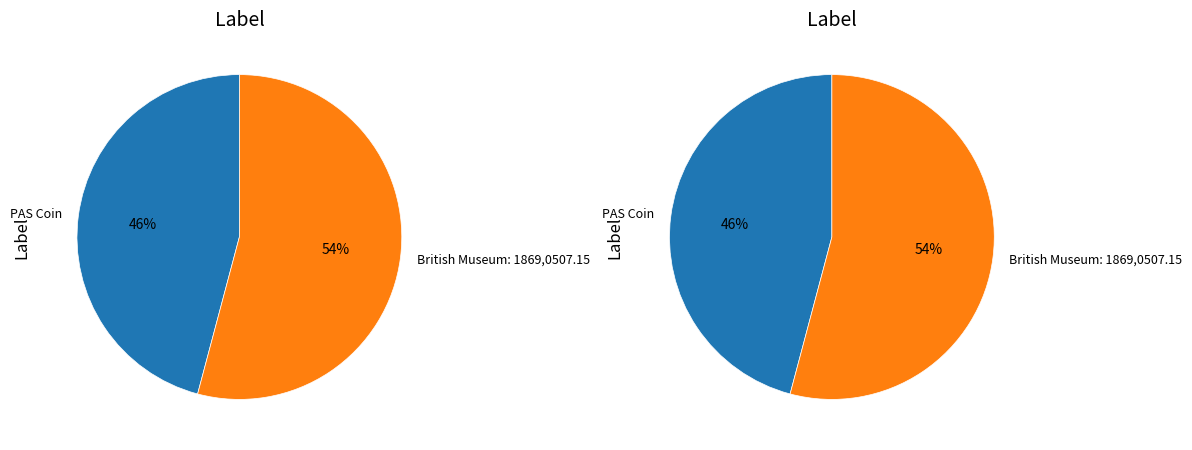

What is the largest slice in the pie chart?

British Museum: 1869,0507.15